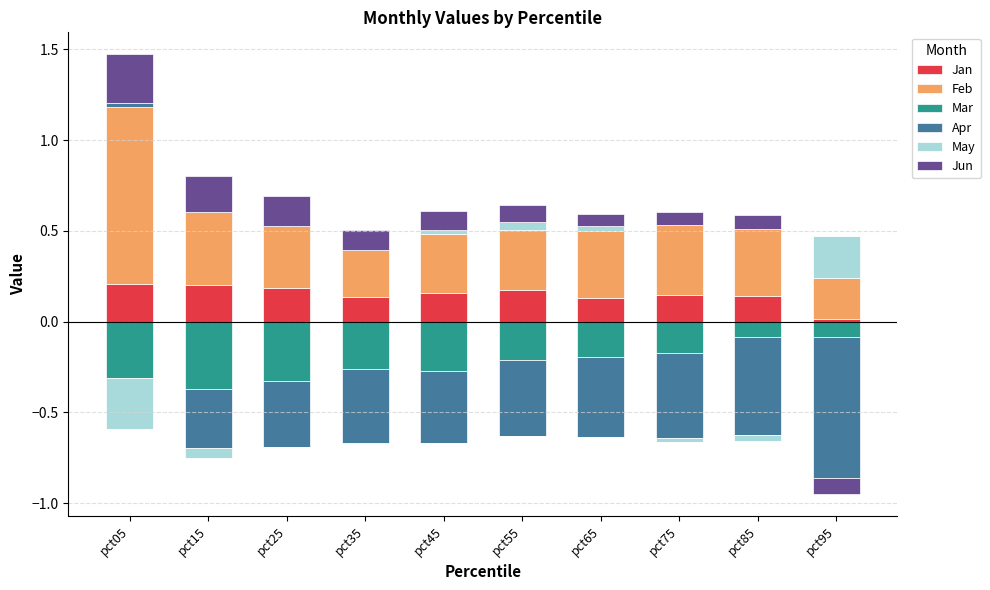

How many groups of bars are there?

10